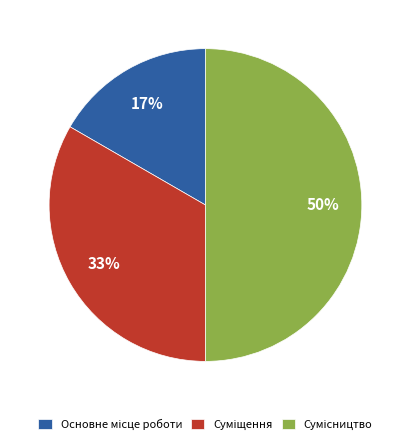

To the nearest percent, what is the difference between the largest and smallest slice percentages?

33%